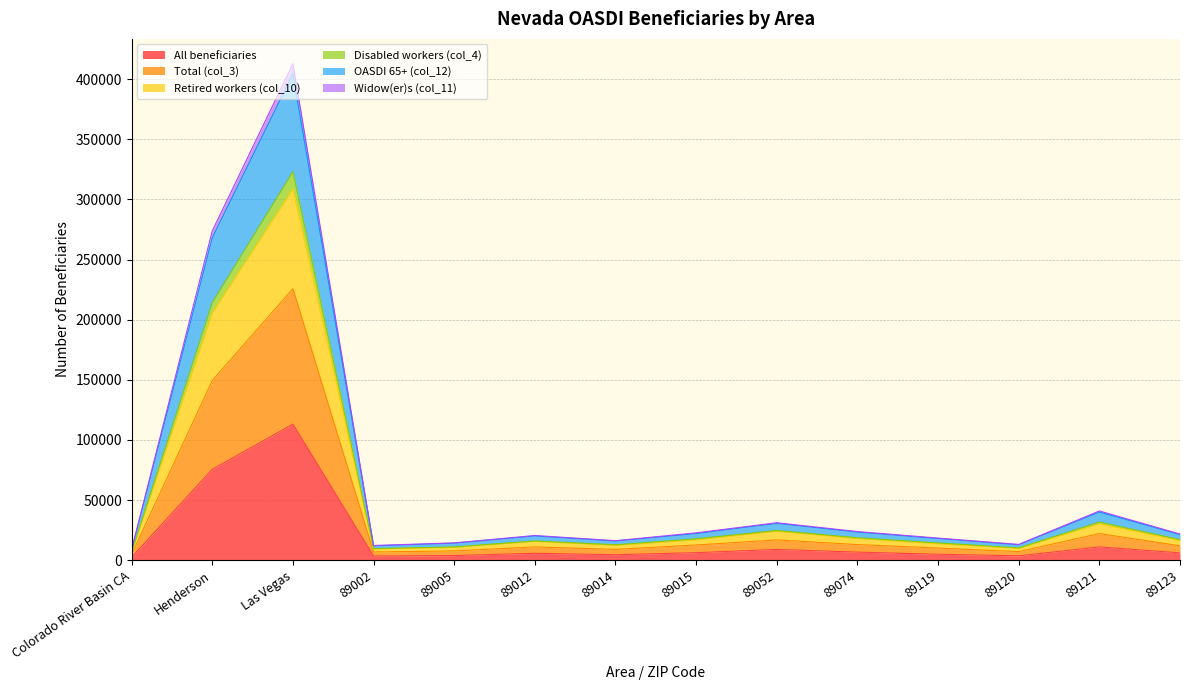

The All beneficiaries series shows 6034 at 89123. True or false?

True